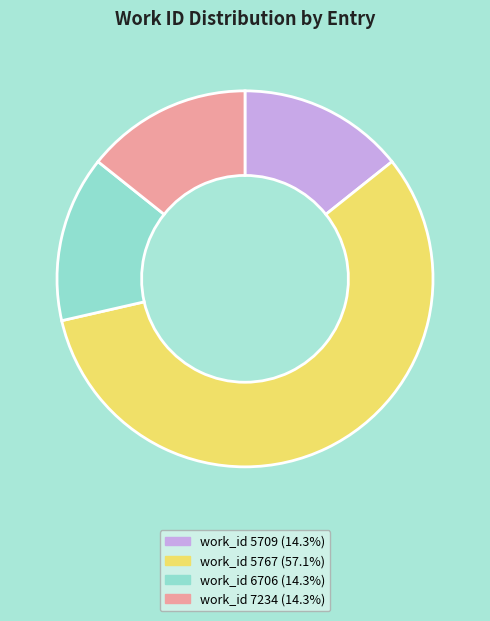

Is there a majority slice in this chart?

Yes